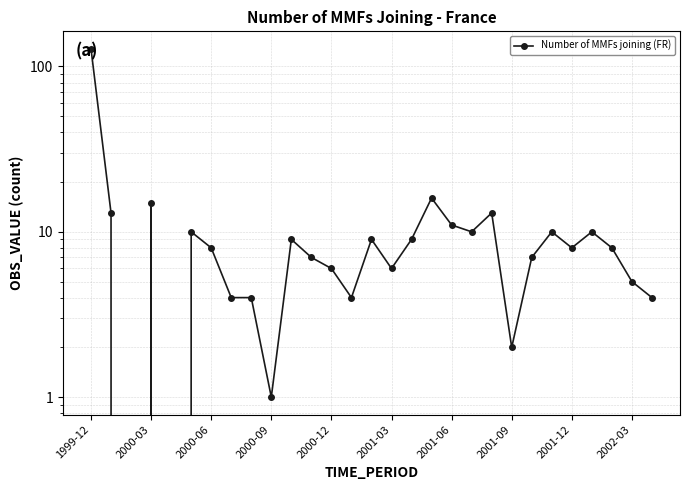

Approximately how many times larger is the value at 15 compared to 16?

0.7